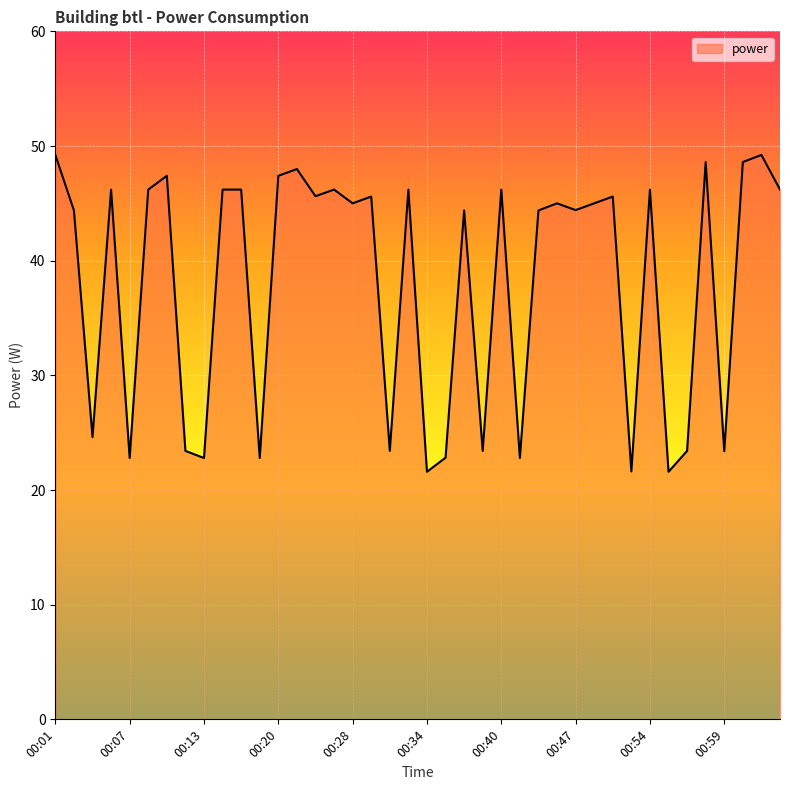

What is the greatest value displayed?

49.2